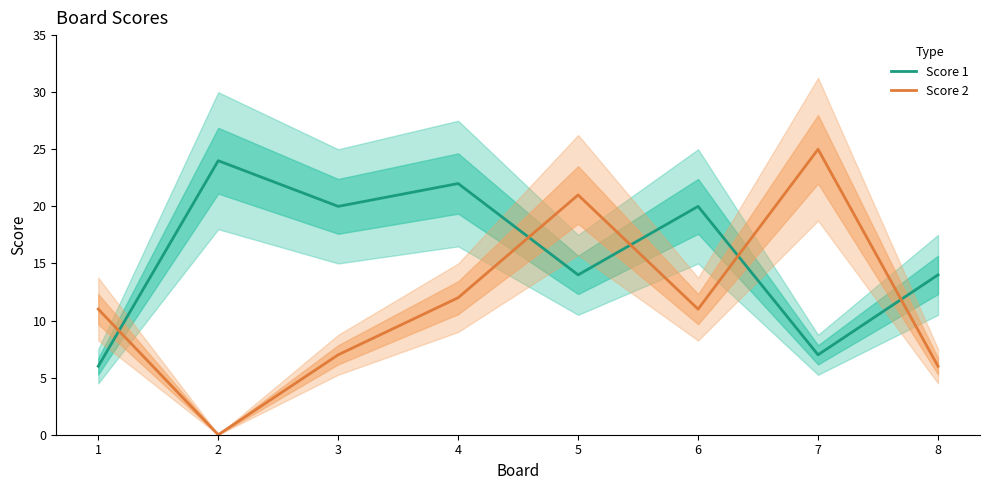

Rank the categories by Score 1 value from lowest to highest.

1, 7, 5, 8, 3, 6, 4, 2